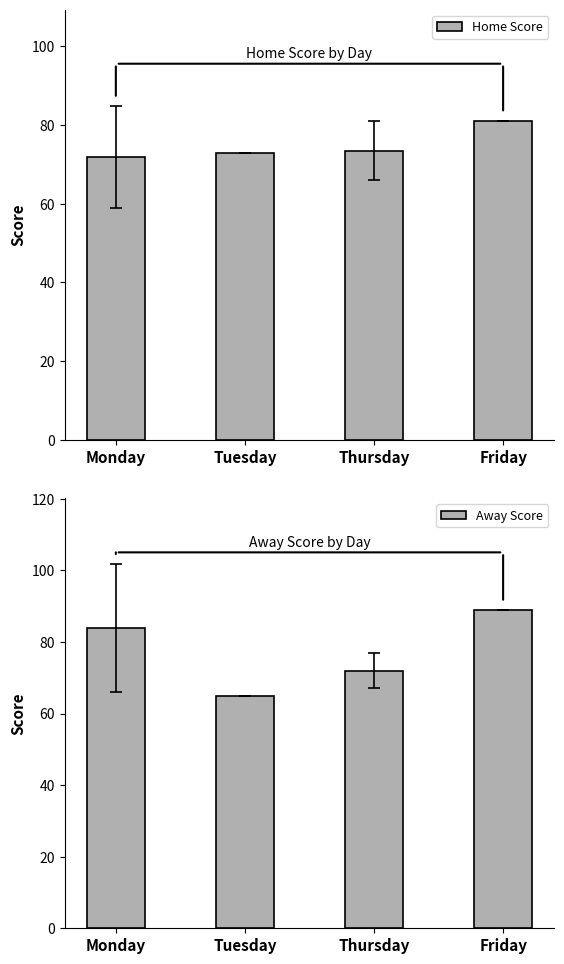

At Tuesday, list the series in order from largest to smallest.

Home Score, Away Score